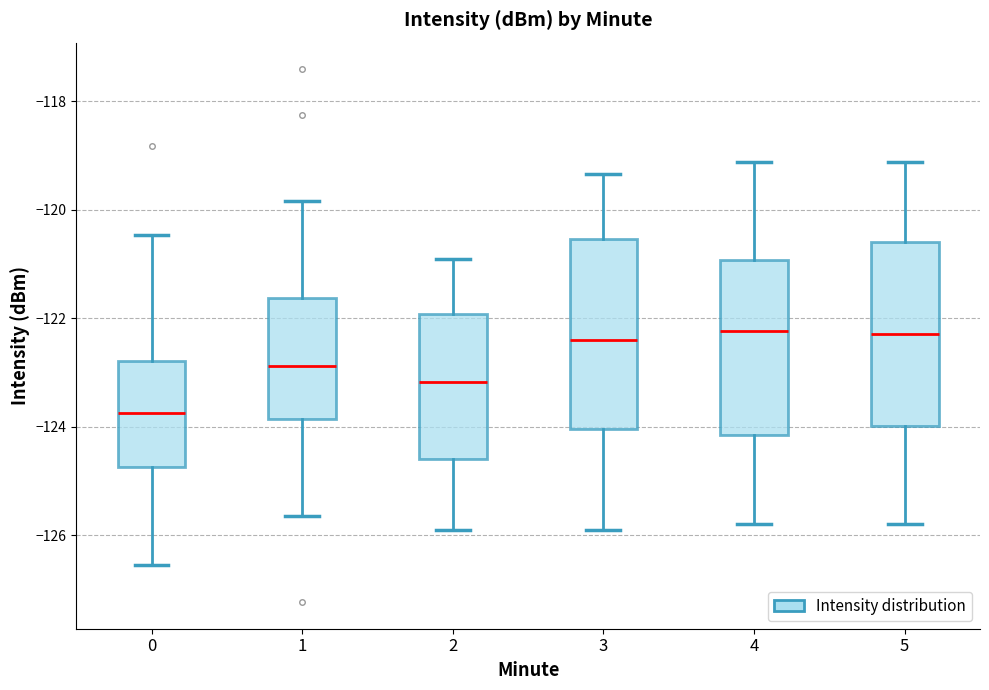

Where is the lower edge of the box at x = 1 on the y-axis? The values are not printed on the chart, so give them approximately, as read against the axis.

-123.8